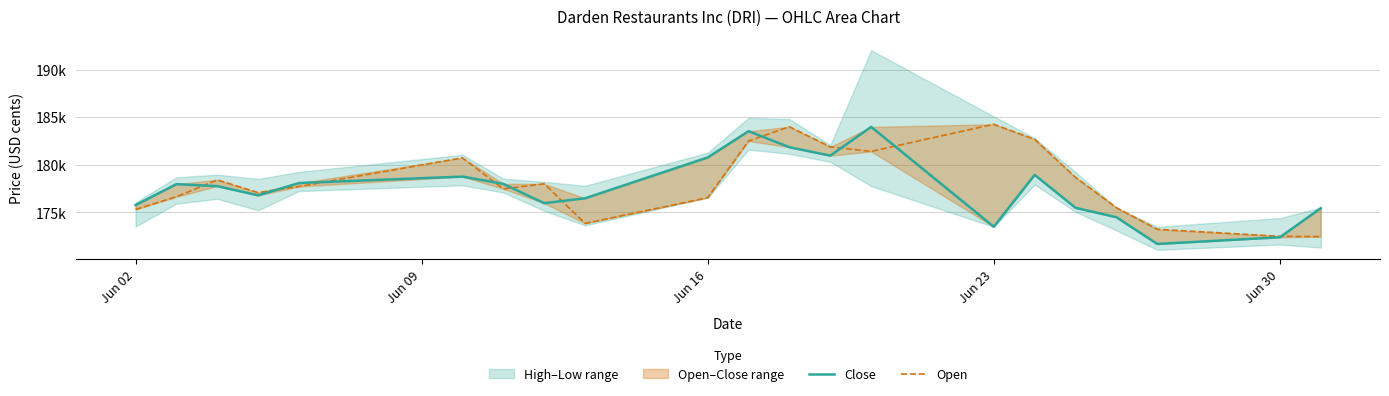

In Open, how many points are higher than both neighbors (excluding endpoints)?

5